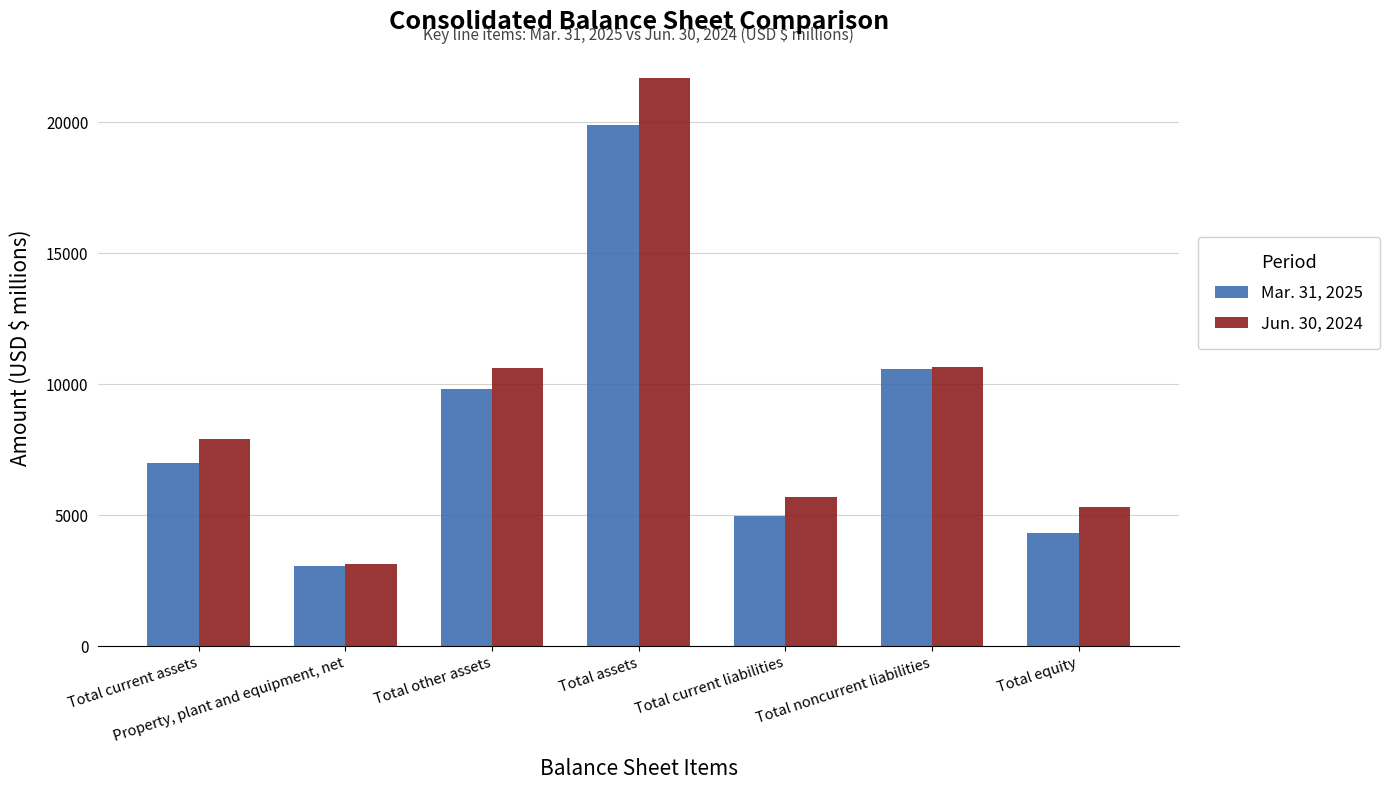

Is the value of Mar. 31, 2025 at Property, plant and equipment, net greater than the value of Jun. 30, 2024 at Total assets?

No